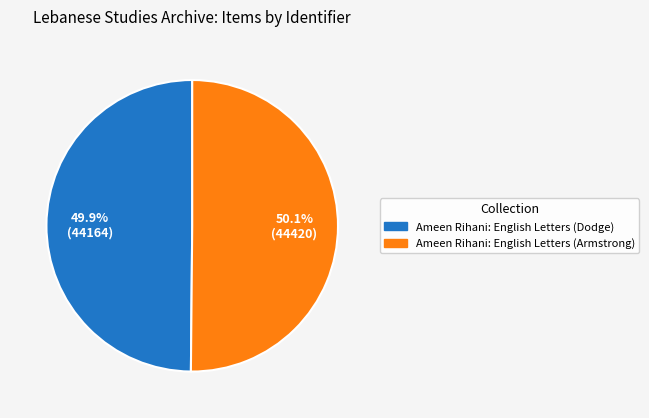

How many slices are in this pie chart?

2